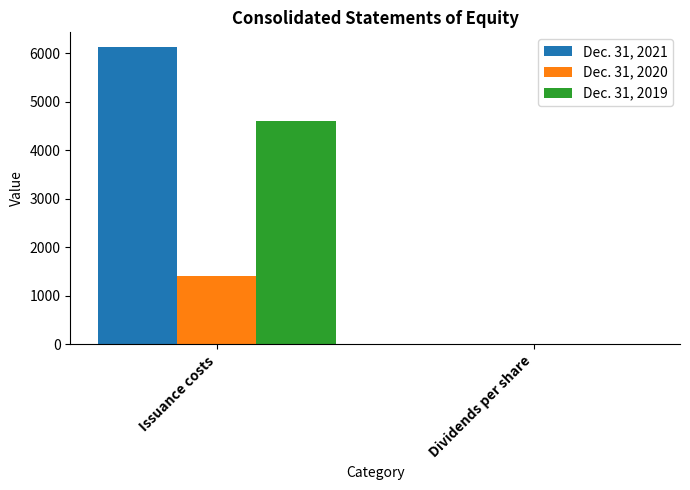

Reading left to right, list all the values displayed in this chart.

Dec. 31, 2021: 6123.0	1.3
Dec. 31, 2020: 1406.0	1.1
Dec. 31, 2019: 4593.0	1.0